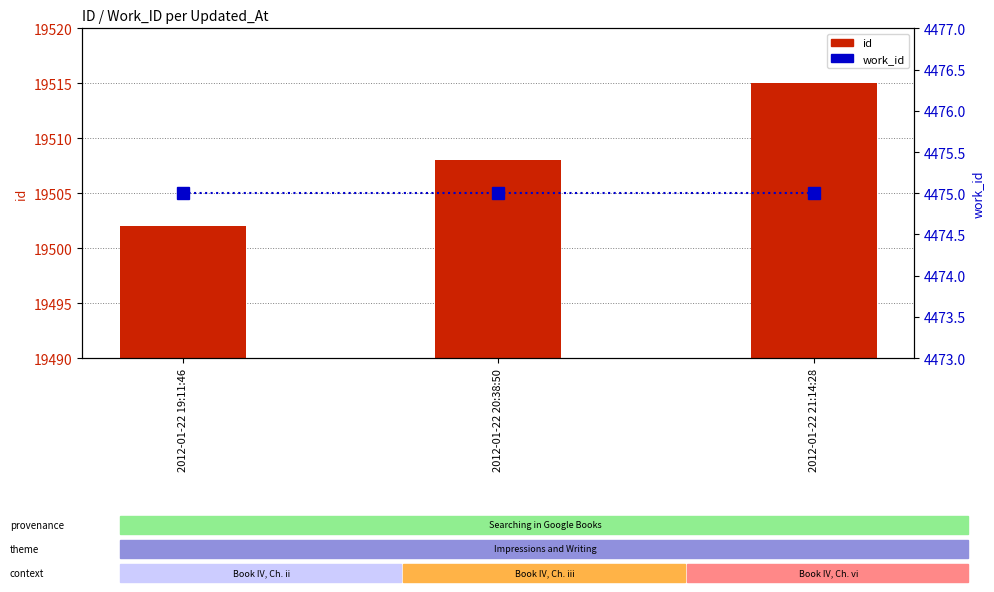

List the series in order of their peak value, lowest first.

work_id, id